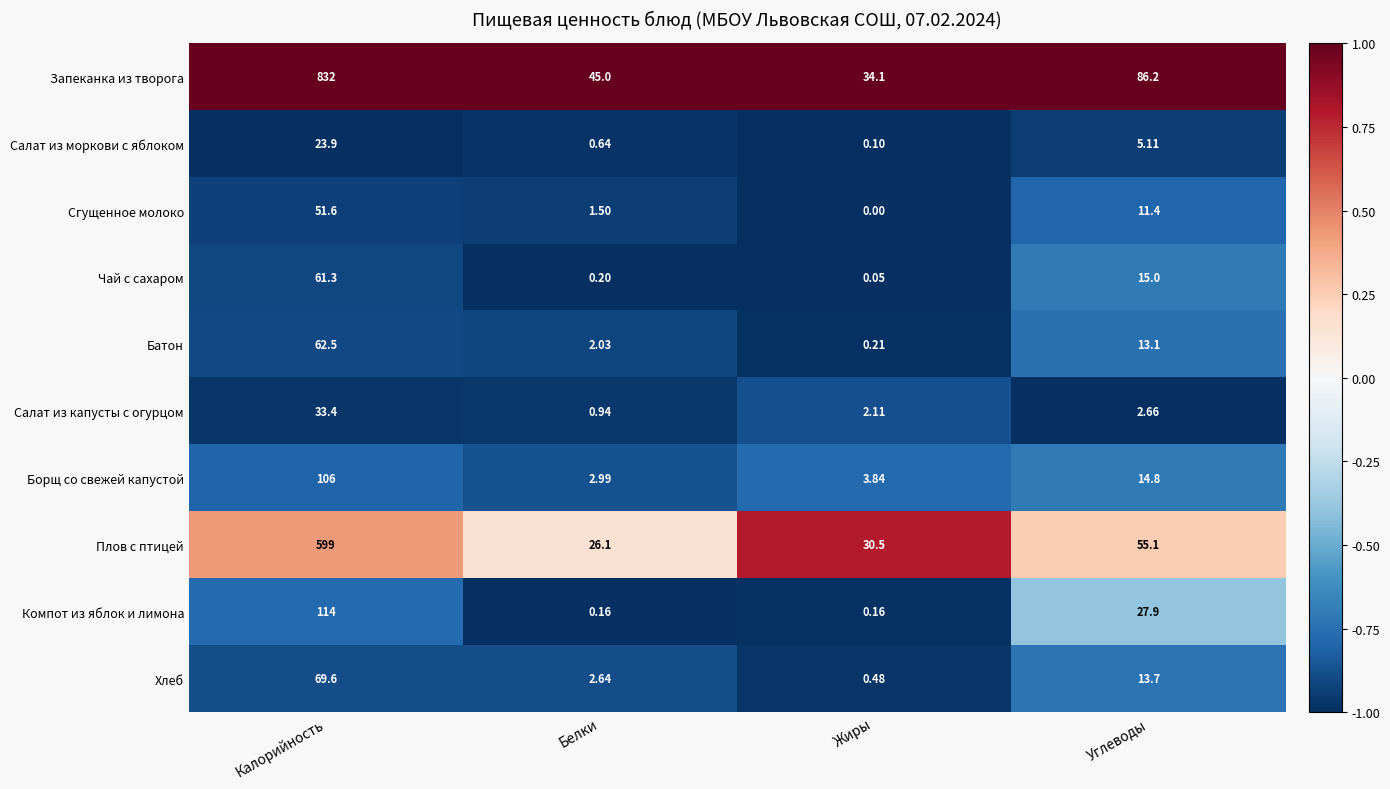

At which label does Салат из моркови с яблоком reach its minimum?

Жиры